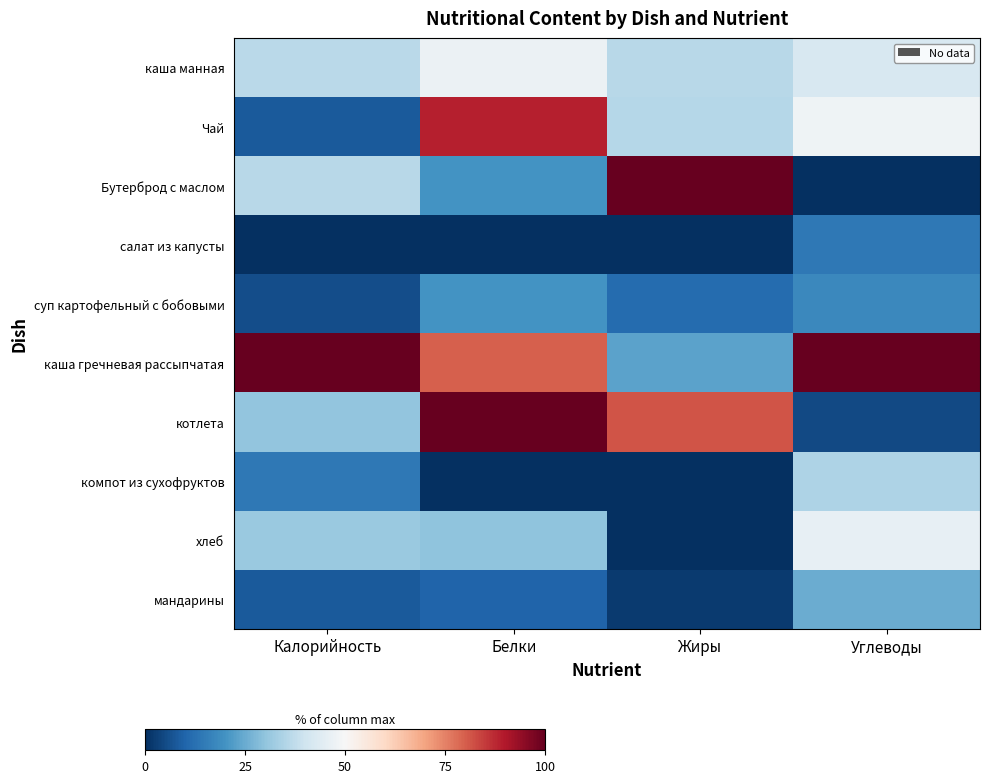

Reading left to right, transcribe all the data shown in this chart.

каша манная: Калорийность=36.4	Белки=47.0	Жиры=36.0	Углеводы=42.1
Чай: Калорийность=7.9	Белки=89.0	Жиры=35.6	Углеводы=47.7
Бутерброд с маслом: Калорийность=36.2	Белки=20.3	Жиры=100.0	Углеводы=0.0
салат из капусты: Калорийность=0.0	Белки=0.0	Жиры=0.0	Углеводы=14.1
суп картофельный с бобовыми: Калорийность=5.6	Белки=20.0	Жиры=11.6	Углеводы=17.8
каша гречневая рассыпчатая: Калорийность=100.0	Белки=80.0	Жиры=23.3	Углеводы=100.0
котлета: Калорийность=30.2	Белки=100.0	Жиры=81.4	Углеводы=4.8
компот из сухофруктов: Калорийность=14.3	Белки=0.0	Жиры=0.0	Углеводы=34.7
хлеб: Калорийность=31.3	Белки=30.0	Жиры=0.0	Углеводы=45.9
мандарины: Калорийность=7.9	Белки=10.0	Жиры=2.3	Углеводы=25.3